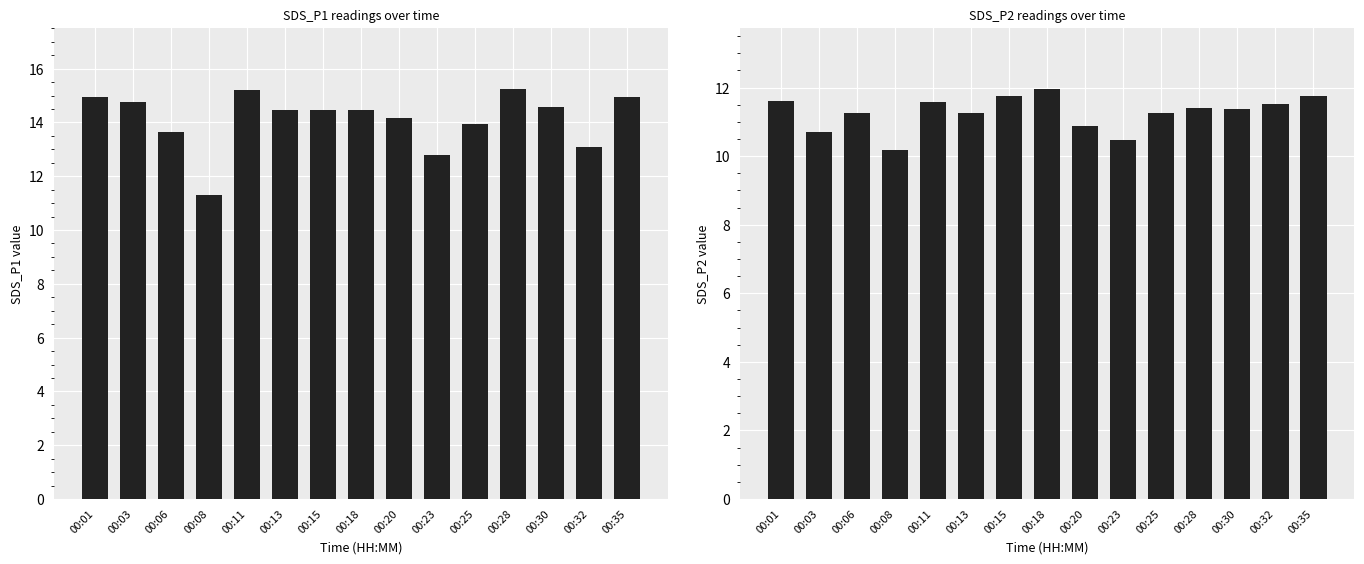

How many bars are there in each group?

2